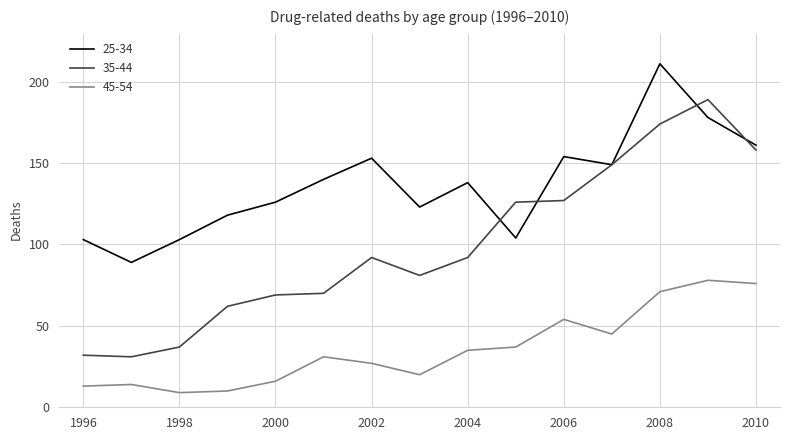

Which series has the widest spread of values?

35-44